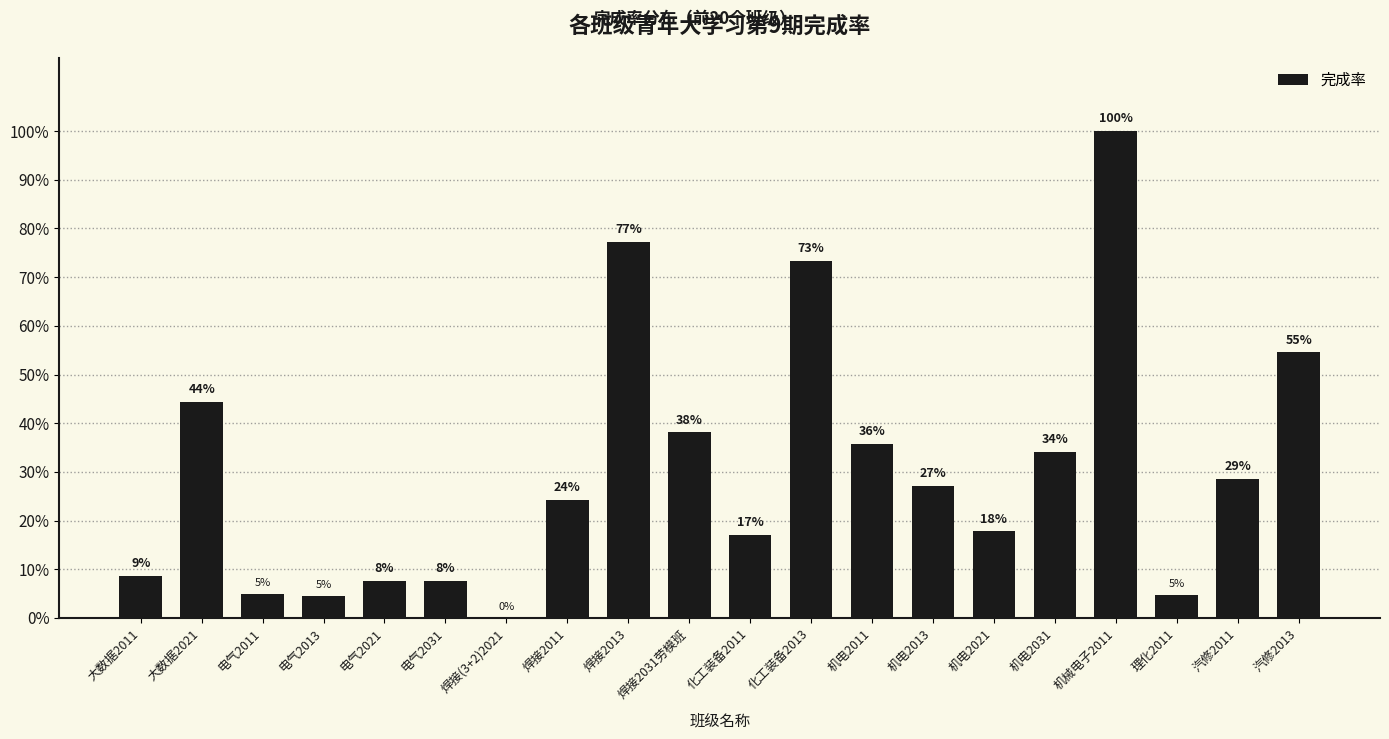

Between 焊接2031劳模班 and 机电2031, which is larger?

焊接2031劳模班